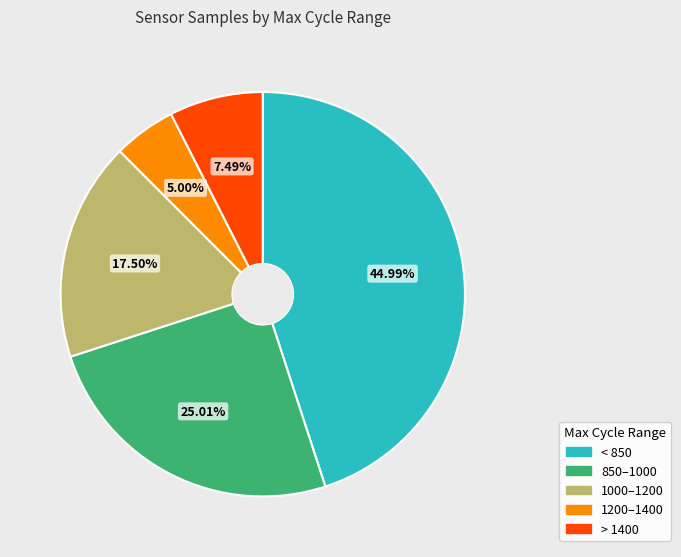

Is there any slice that represents more than half of the pie?

No